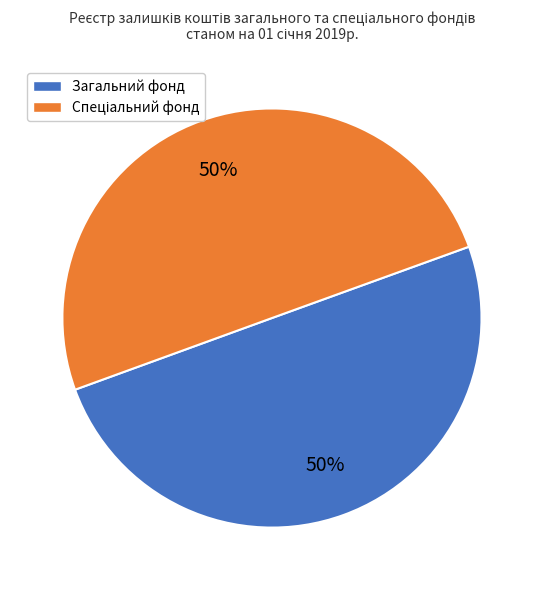

To the nearest percent, what percentage of the pie is Загальний фонд?

50%